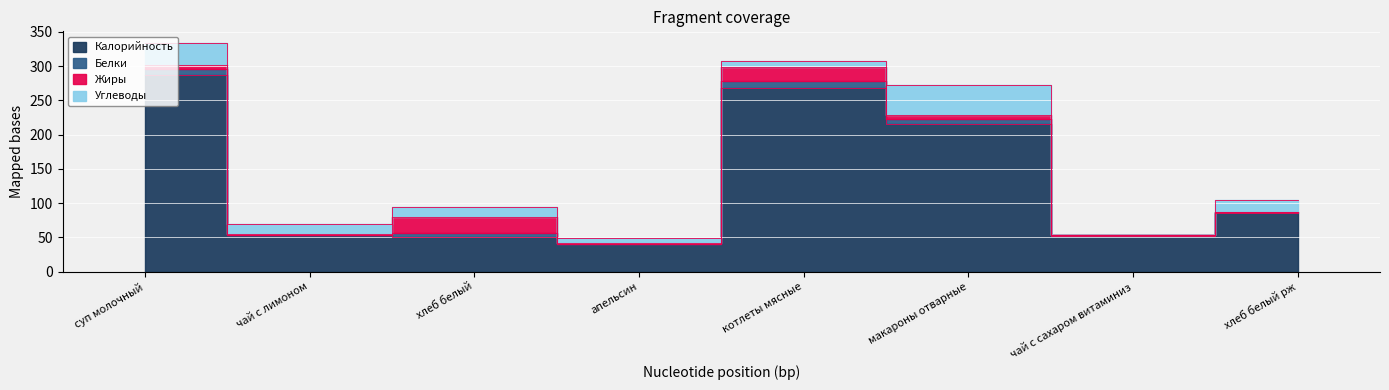

Which category has the lowest value across all series?

чай с сахаром витаминиз